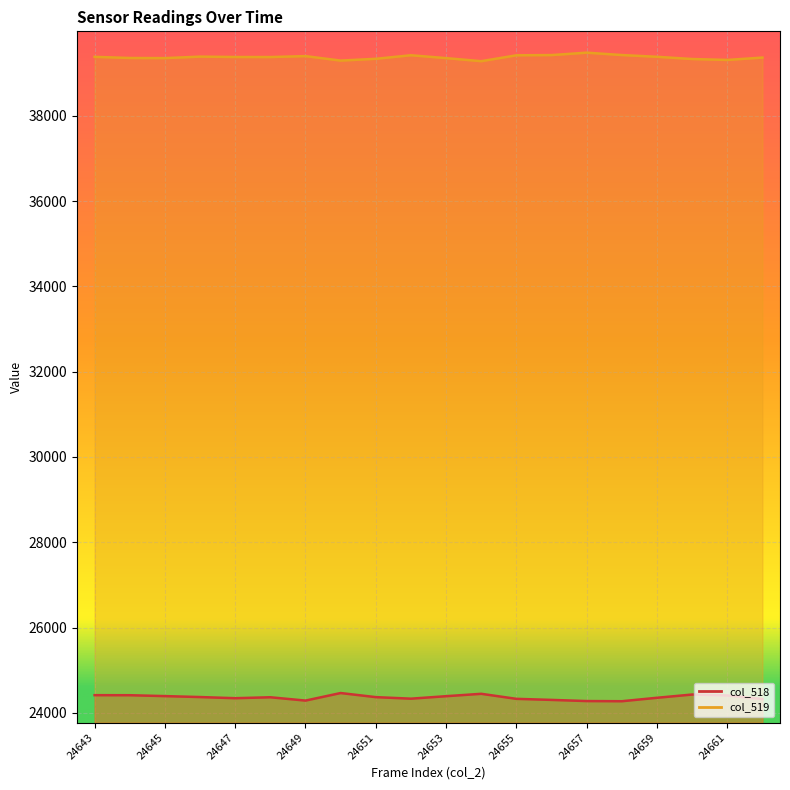

Is the value of col_519 at 24646 greater than the value of col_518 at 24662?

Yes